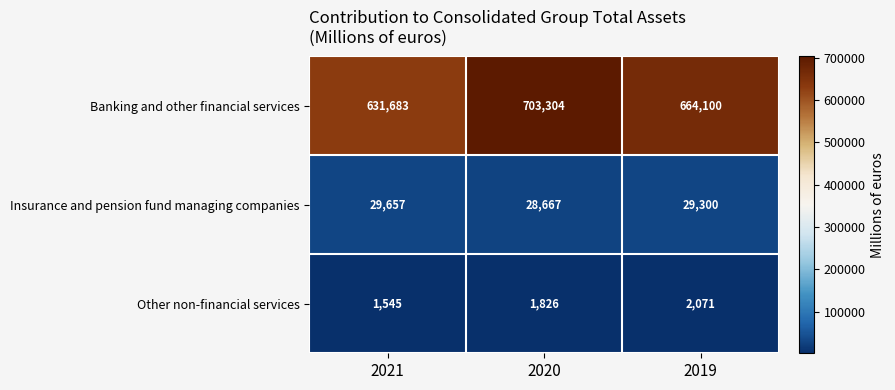

At which label does Banking and other financial services first exceed 664100?

2020